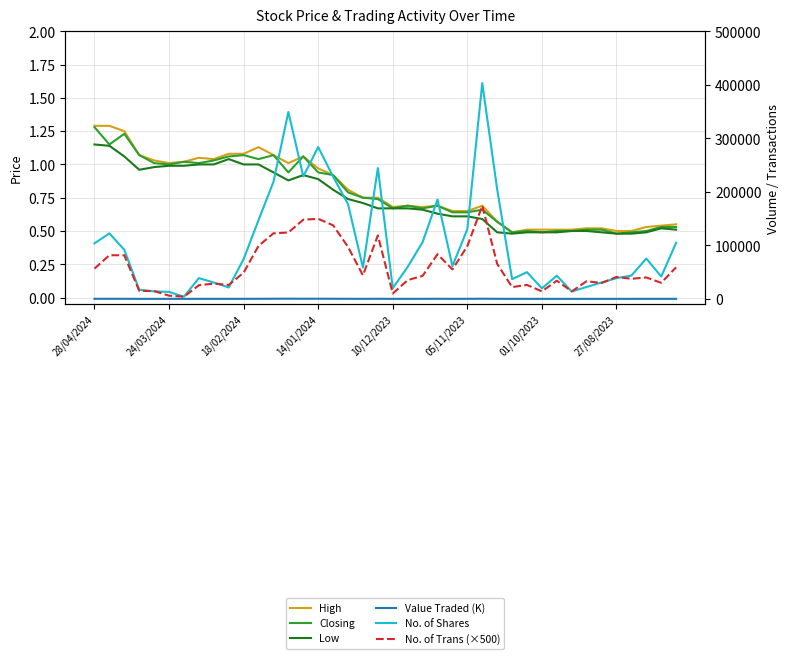

At which category is the sum across all series the highest?

26